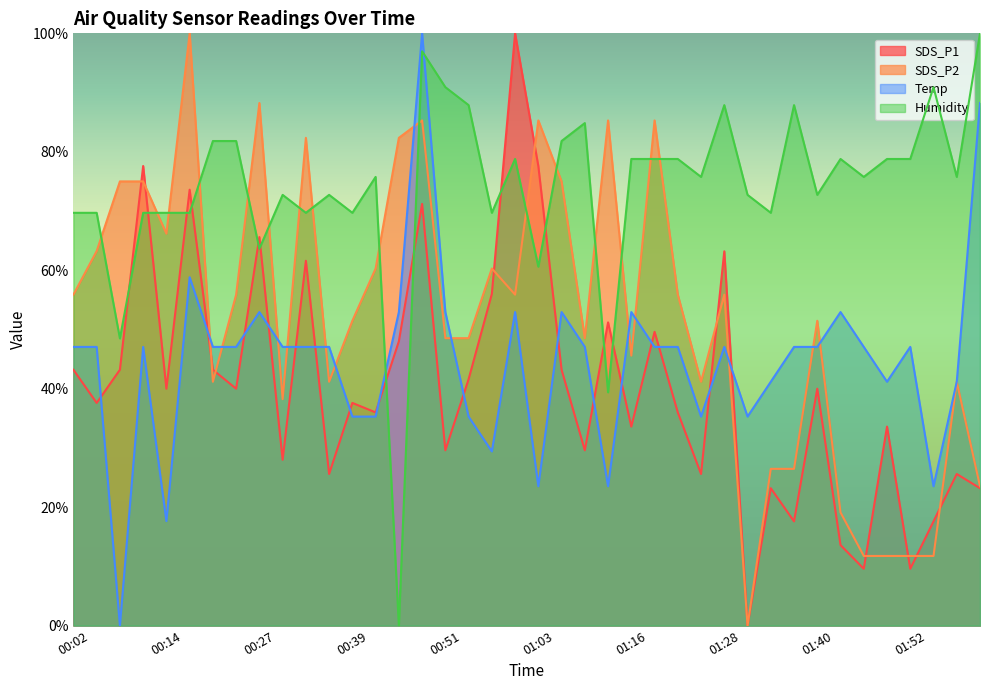

Which category has the highest value across all series?

01:00